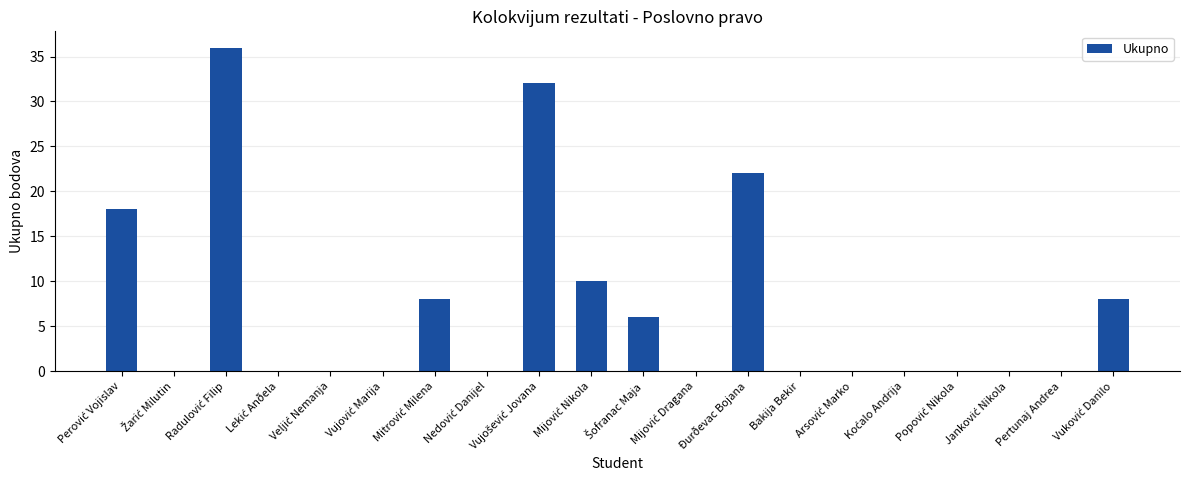

What is the sum of all values?

140